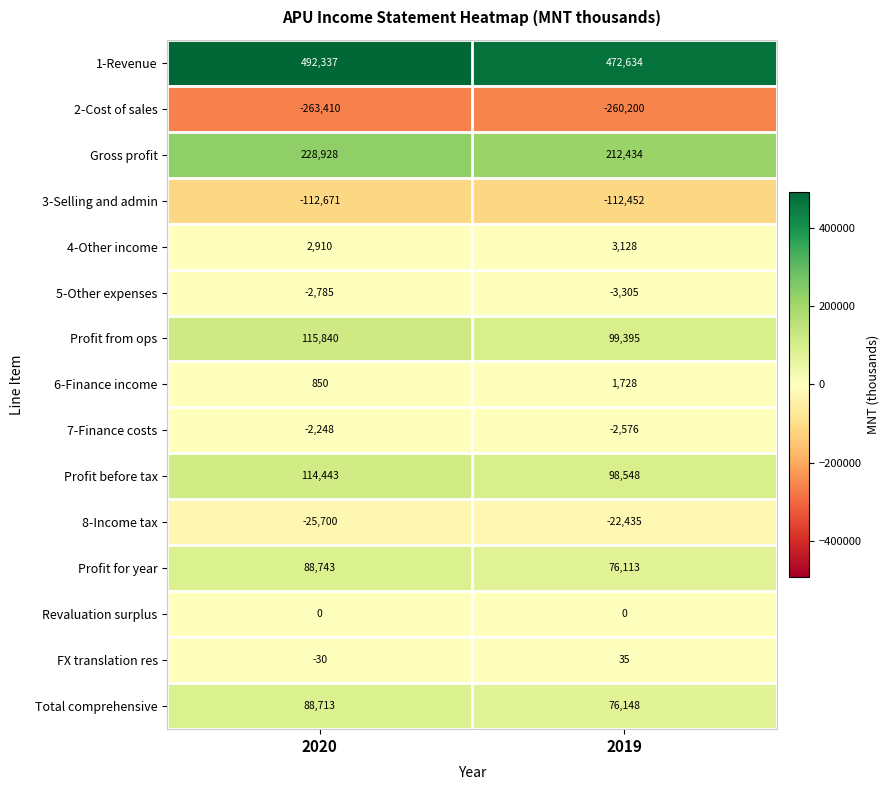

Rank the series at 2019 from highest to lowest value.

1-Revenue, Gross profit, Profit from ops, Profit before tax, Total comprehensive, Profit for year, 4-Other income, 6-Finance income, FX translation res, Revaluation surplus, 7-Finance costs, 5-Other expenses, 8-Income tax, 3-Selling and admin, 2-Cost of sales